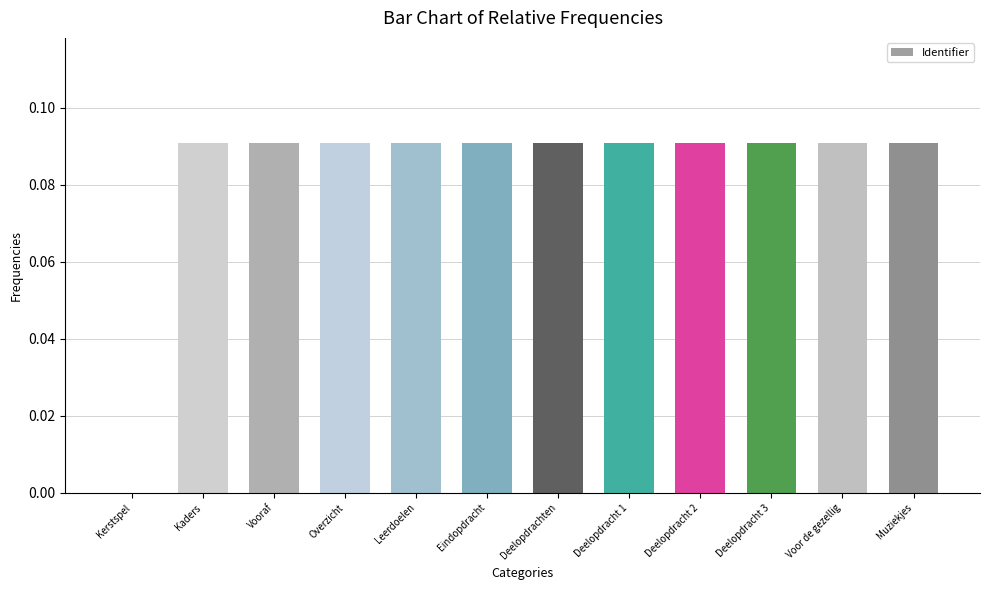

Are the bars grouped side by side (vs. stacked)?

No